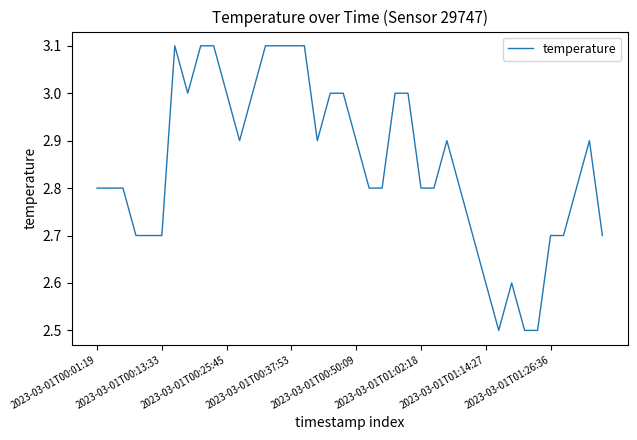

What is the smallest value displayed?

2.5